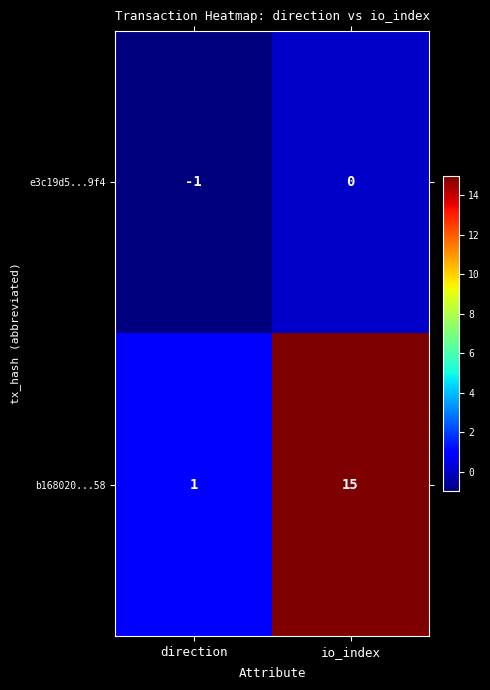

Reading left to right, what are all the values shown in this chart?

e3c19d5...9f4: direction=-1	io_index=0
b168020...58: direction=1	io_index=15